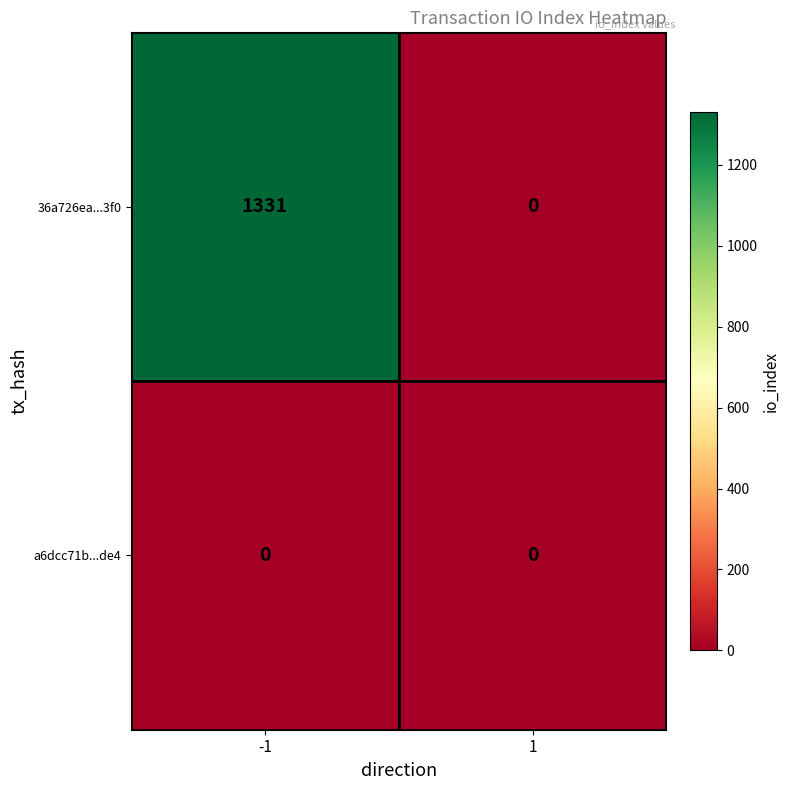

What is the sum of the 36a726ea...3f0 values at 1 and -1?

1331